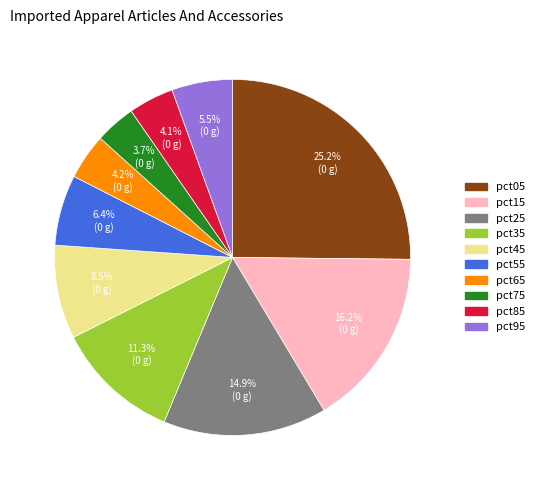

True or false: pct75 accounts for 4% of the total.

True